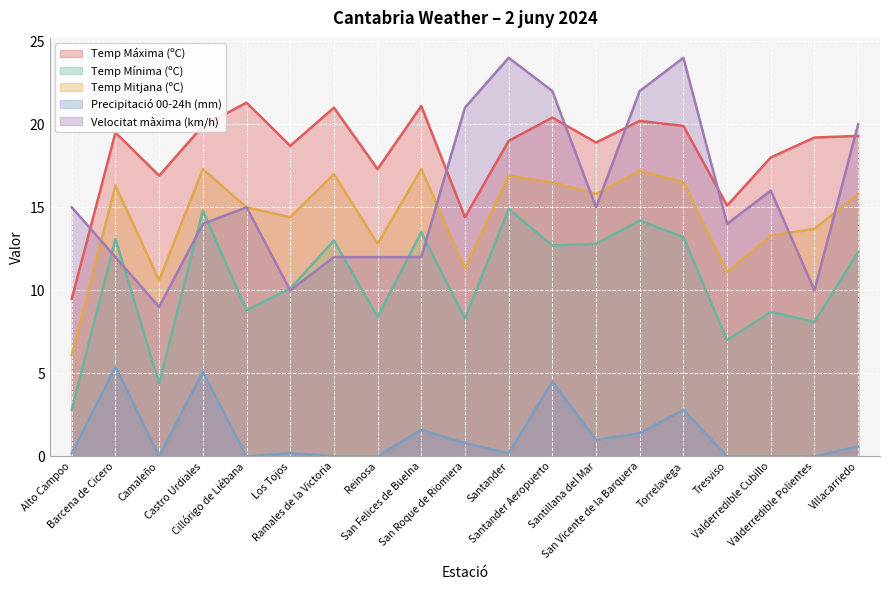

Reading left to right, transcribe all the data shown in this chart.

Temp Máxima (ºC): 9.5	19.5	16.9	19.9	21.3	18.7	21.0	17.3	21.1	14.4	19.0	20.4	18.9	20.2	19.9	15.1	18.0	19.2	19.3
Temp Mínima (ºC): 2.8	13.1	4.4	14.8	8.8	10.1	13.0	8.4	13.5	8.3	14.9	12.7	12.8	14.2	13.2	7.0	8.7	8.1	12.3
Temp Mitjana (ºC): 6.1	16.3	10.6	17.3	15.0	14.4	17.0	12.8	17.3	11.3	16.9	16.5	15.8	17.2	16.5	11.1	13.3	13.7	15.8
Precipitació 00-24h (mm): 0.2	5.4	0.0	5.1	0.0	0.2	0.0	0.0	1.6	0.8	0.2	4.5	1.0	1.4	2.8	0.0	0.0	0.0	0.6
Velocitat màxima (km/h): 15.0	12.0	9.0	14.0	15.0	10.0	12.0	12.0	12.0	21.0	24.0	22.0	15.0	22.0	24.0	14.0	16.0	10.0	20.0